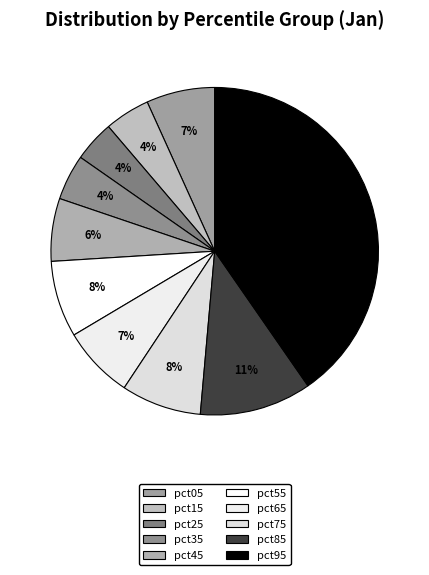

To the nearest percent, what portion does pct95 represent?

40%